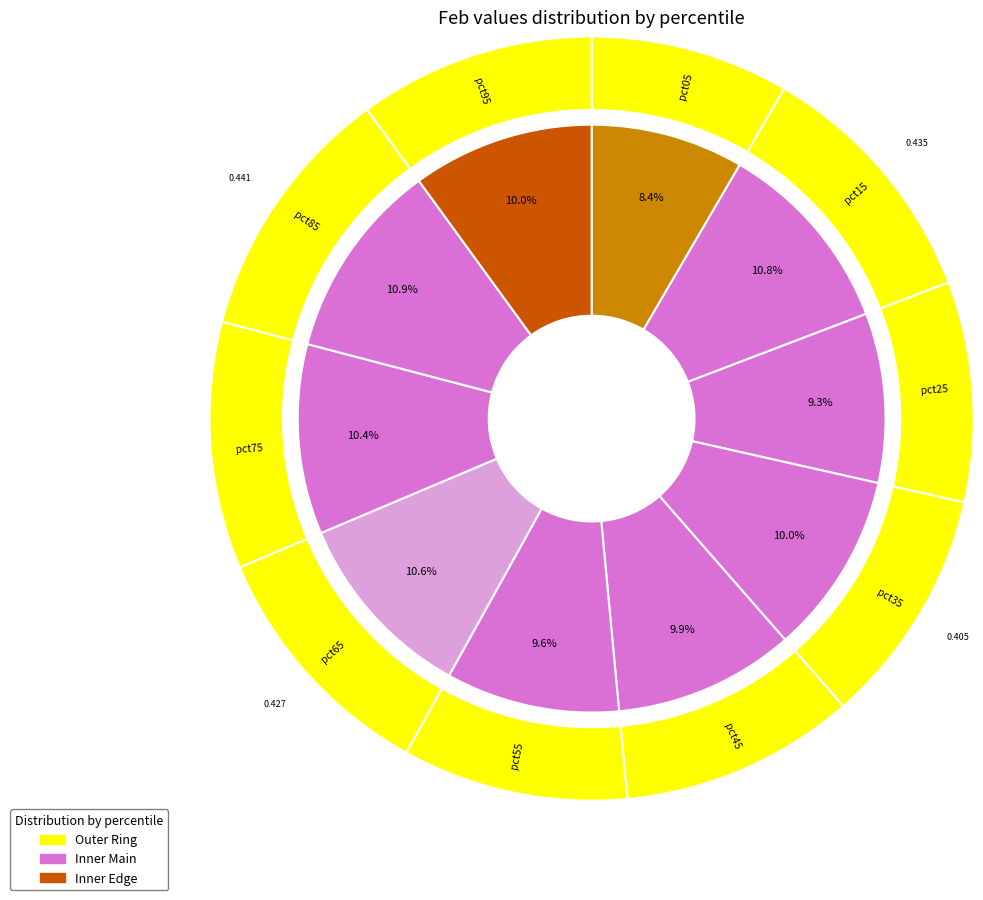

Which category has the smallest portion of the pie?

pct05